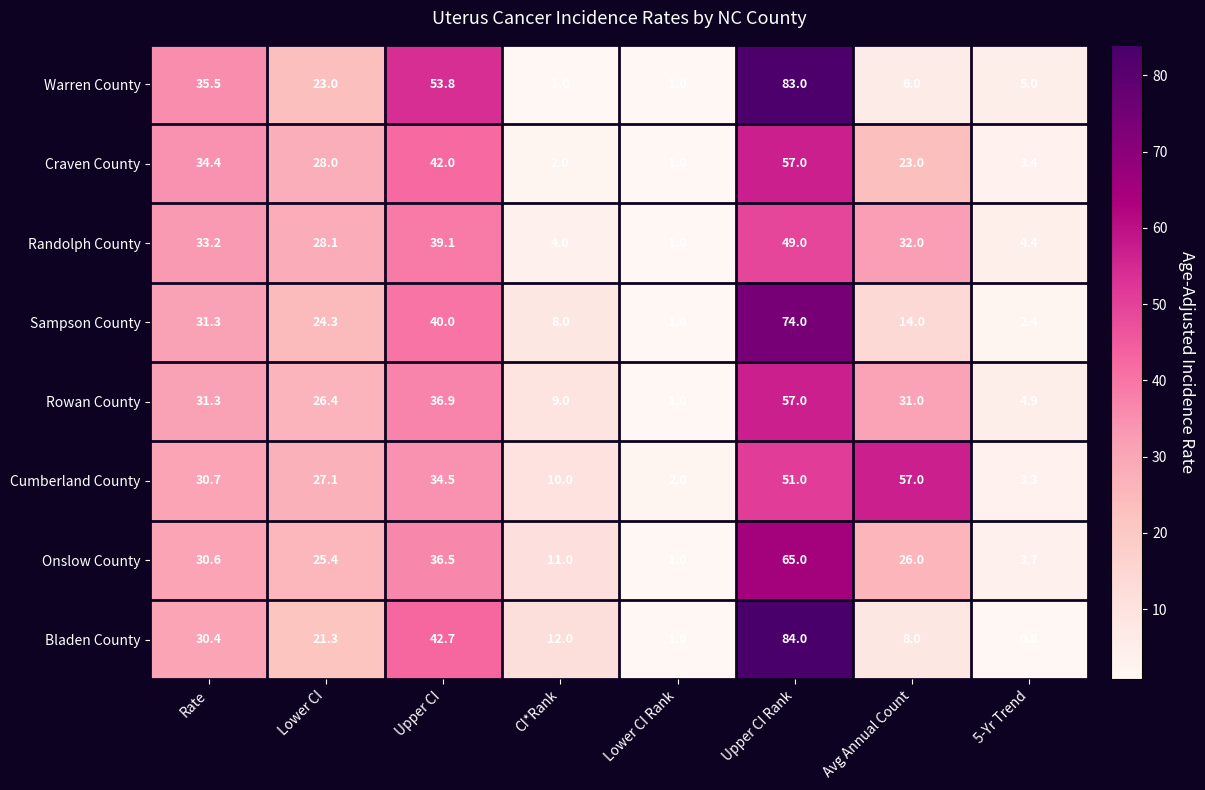

What is the difference between the second highest and second lowest values in the Onslow County series?

32.8